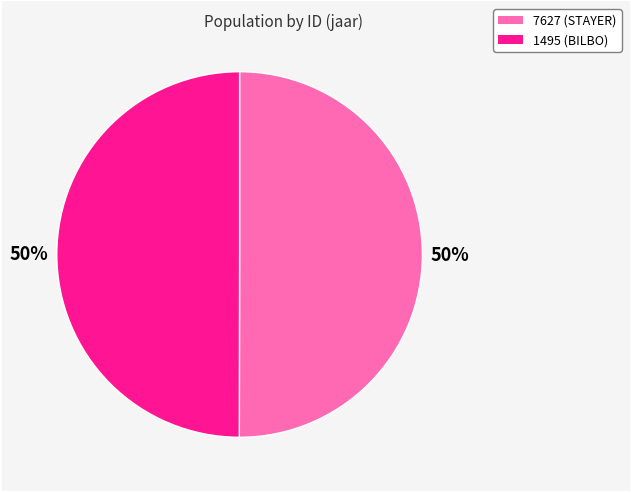

Approximately how many times larger is the value at 7627 compared to 1495?

1.0